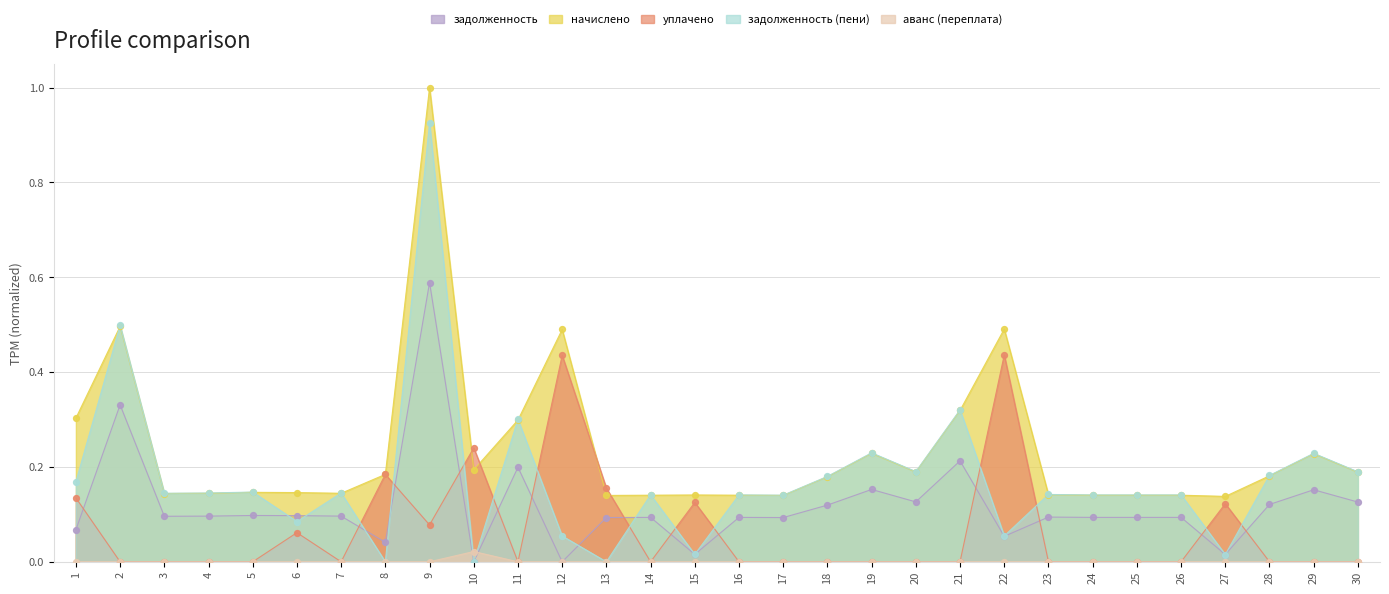

Which series has the widest spread of Y values?

задолженность (пени)